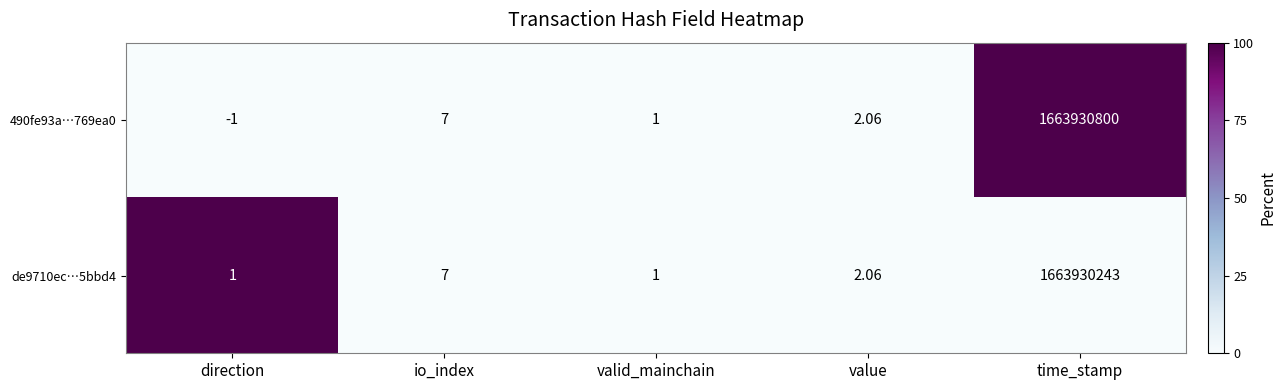

What is the greatest value displayed?

1663930800.0